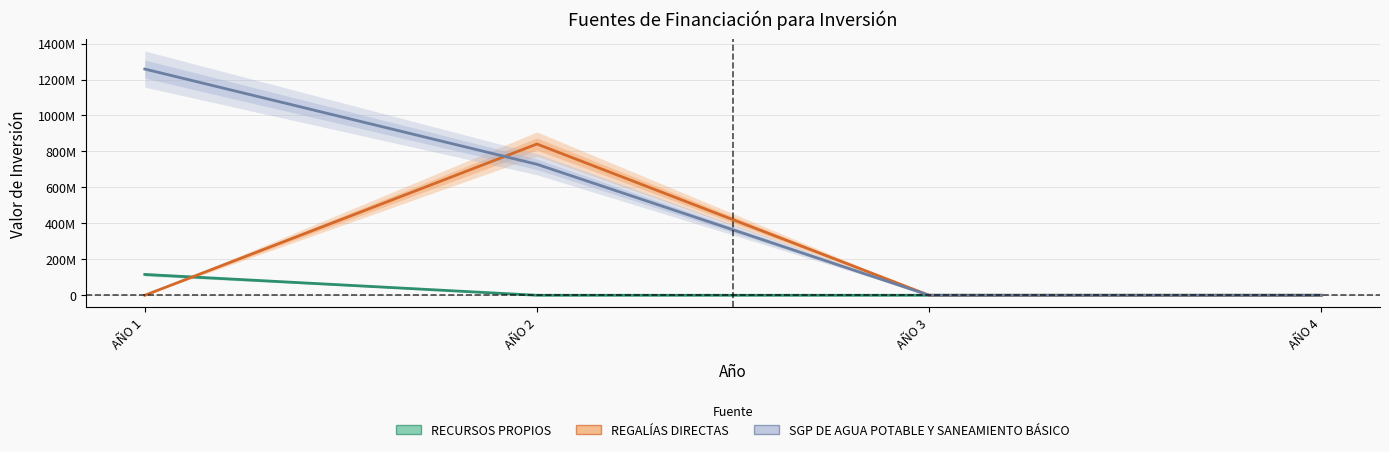

Is it true that SGP DE AGUA POTABLE Y SANEAMIENTO BÁSICO equals 1001408871 at AÑO 2?

False